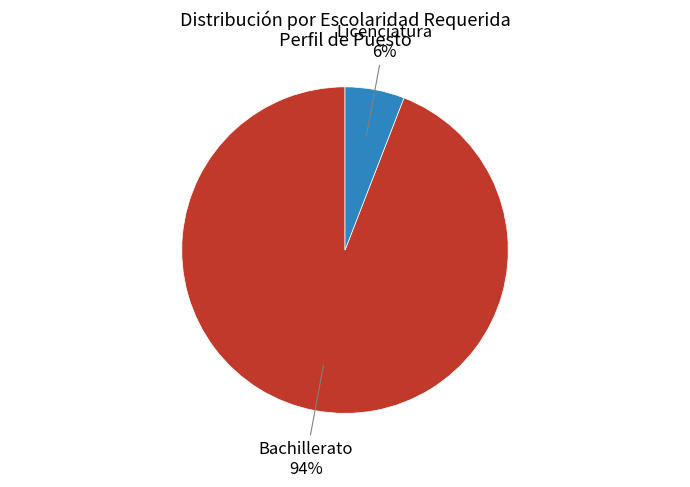

How many segments does this pie chart have?

2